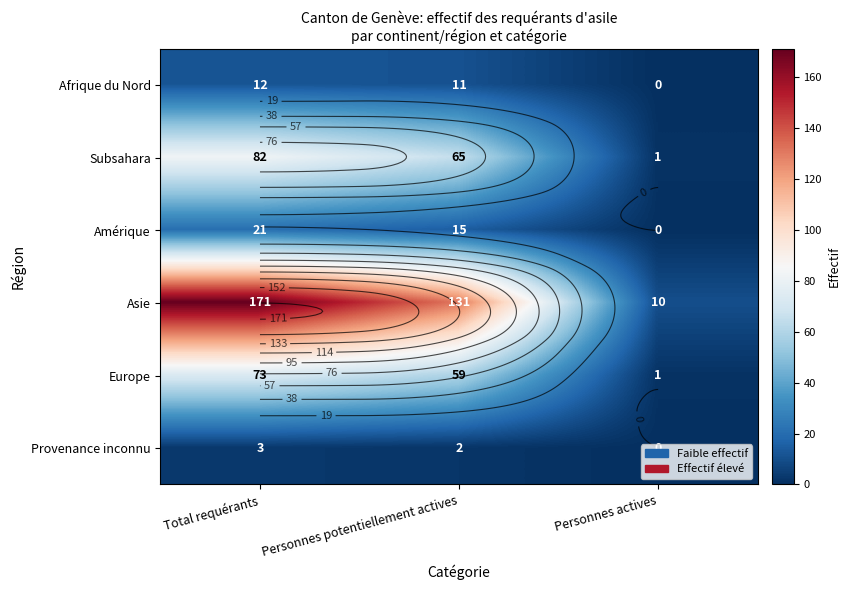

What is the difference between the Amérique values at Personnes potentiellement actives and Personnes actives?

15